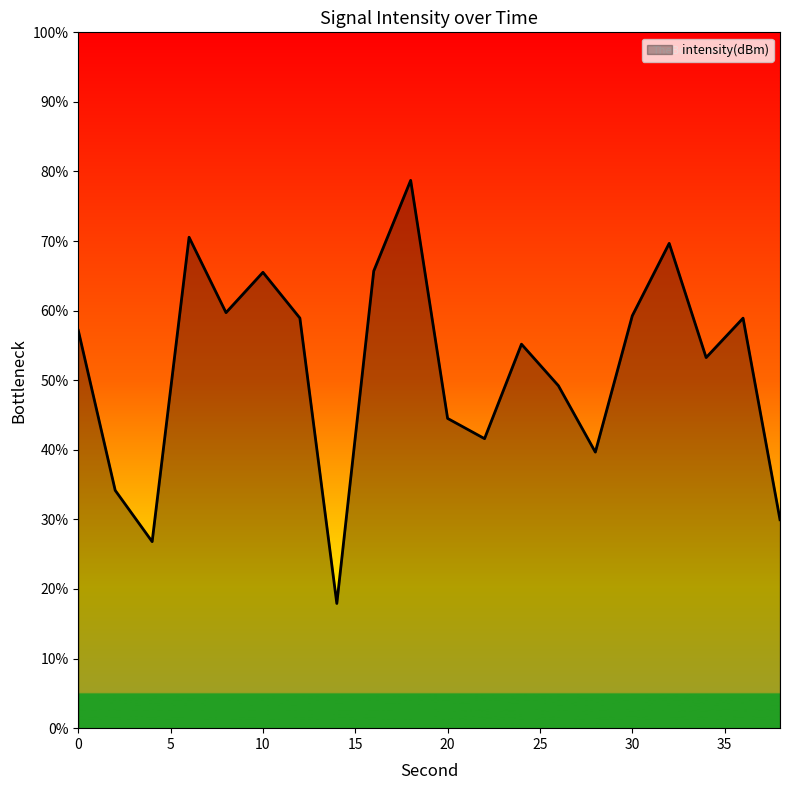

What is the greatest value displayed?

78.7